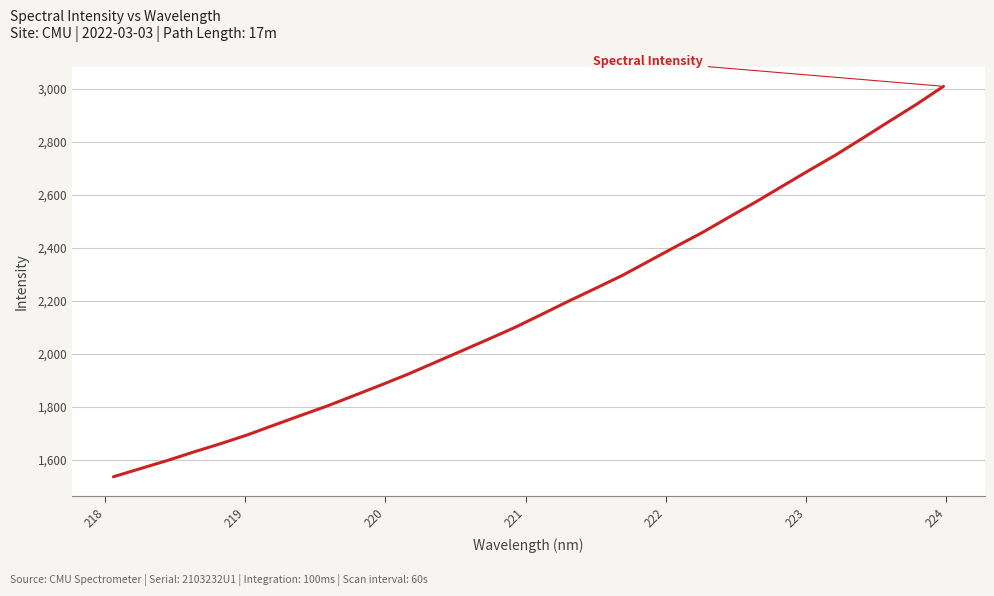

How many values exceed 2149?

16